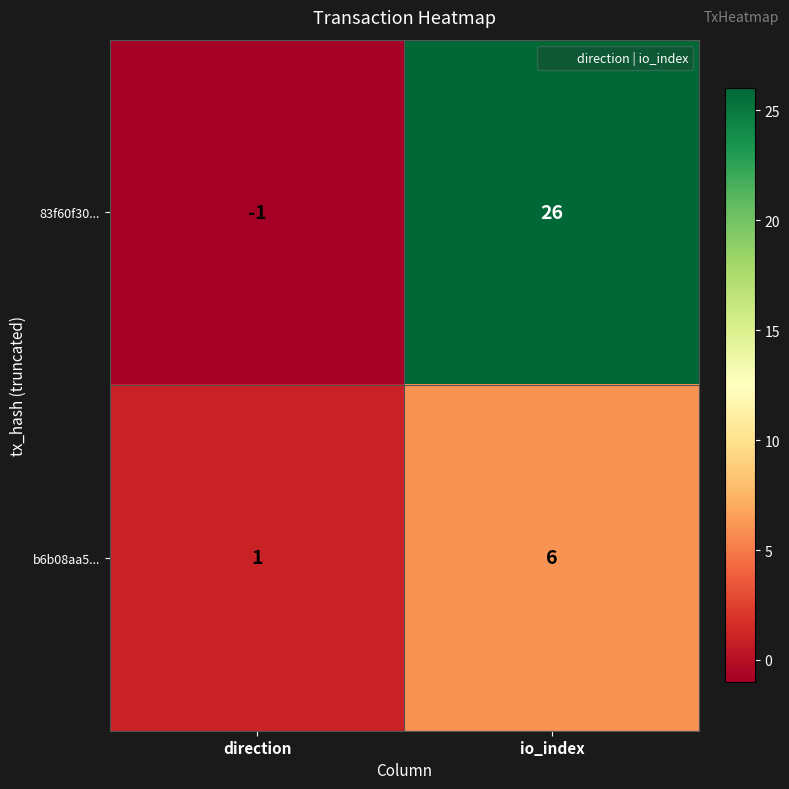

Reading left to right, extract all data points from this chart.

83f60f30...: -1	26
b6b08aa5...: 1	6